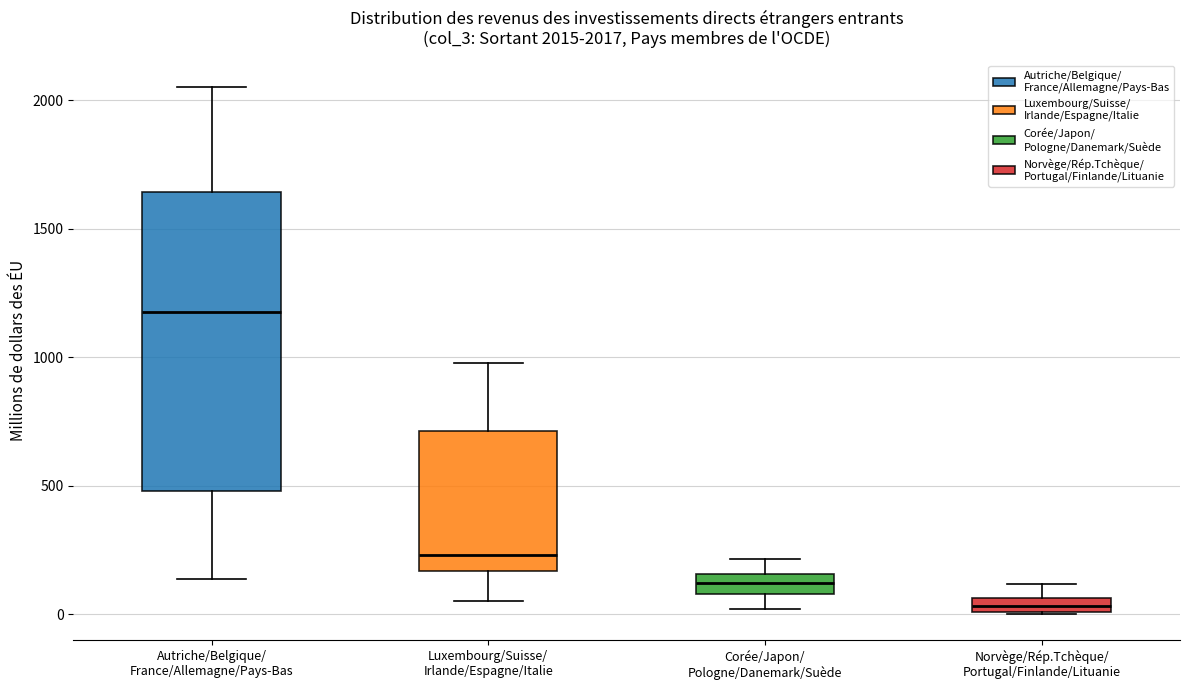

Which box's median line is the highest?

Autriche/Belgique/ France/Allemagne/Pays-Bas